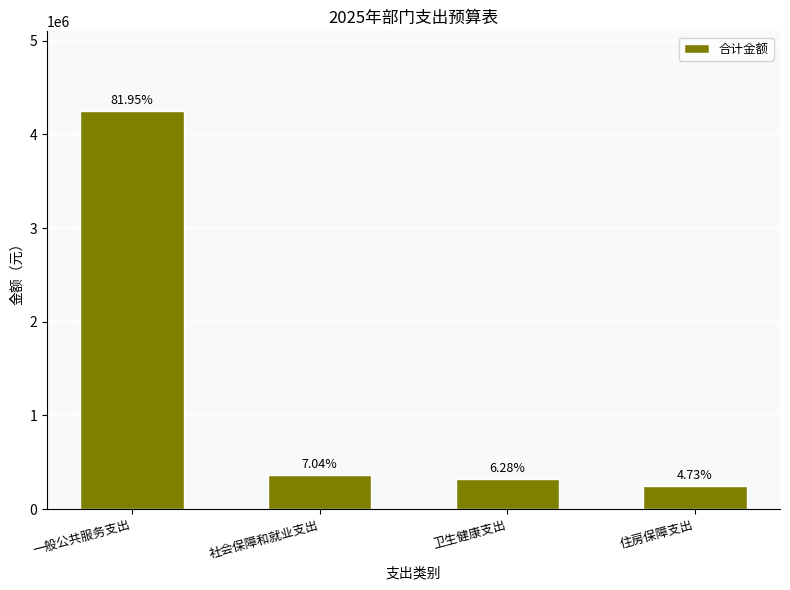

True or false: the data shows 556415.4 at 社会保障和就业支出.

False